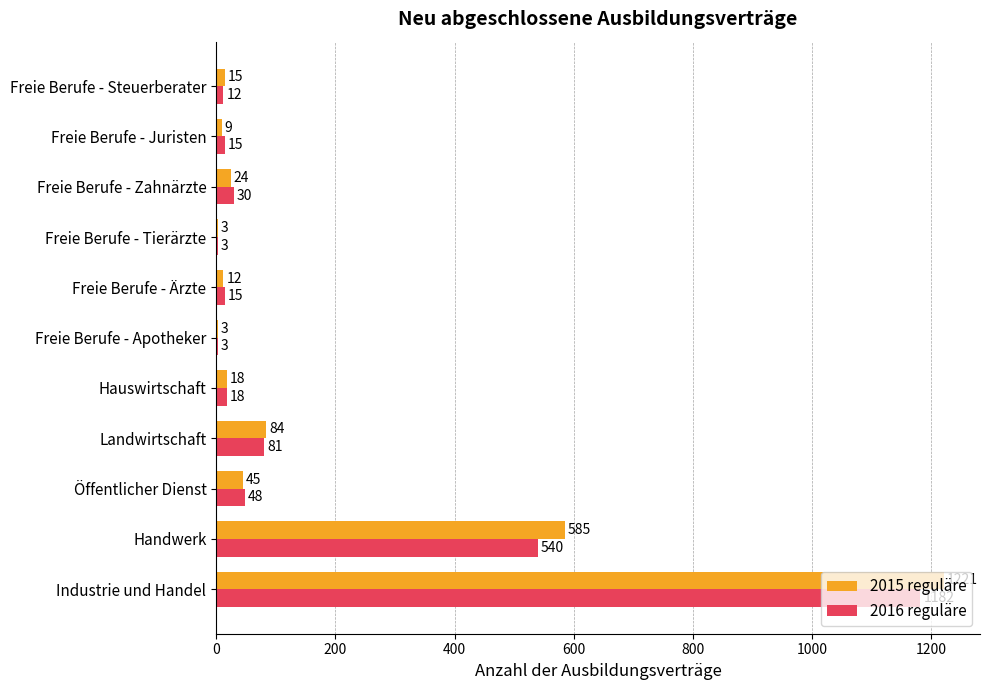

What is the sum of all 2016 reguläre values?

1947